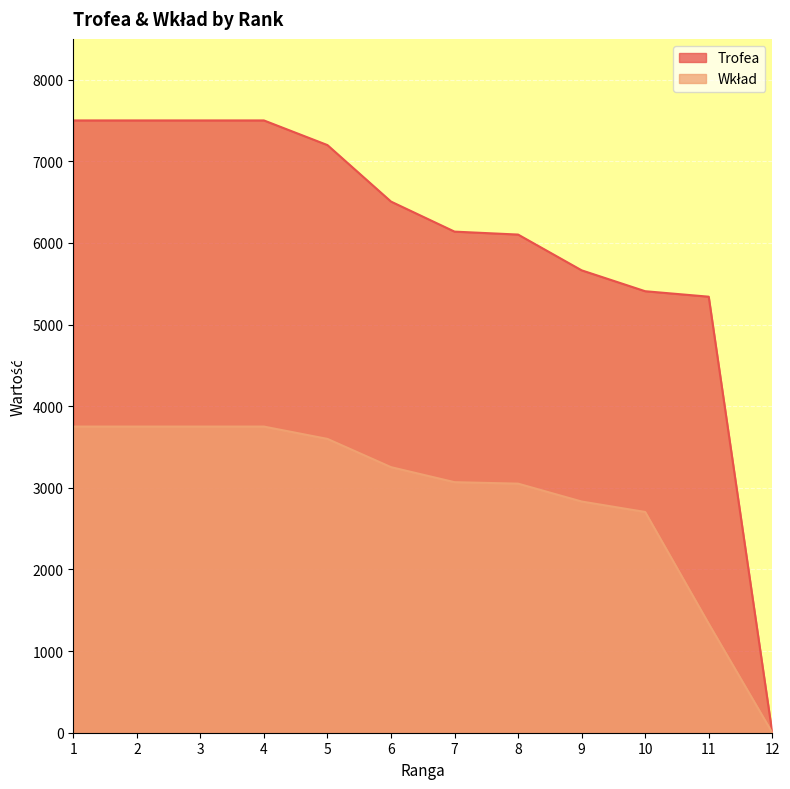

True or false: Wkład has more than 2 interior local peaks.

False